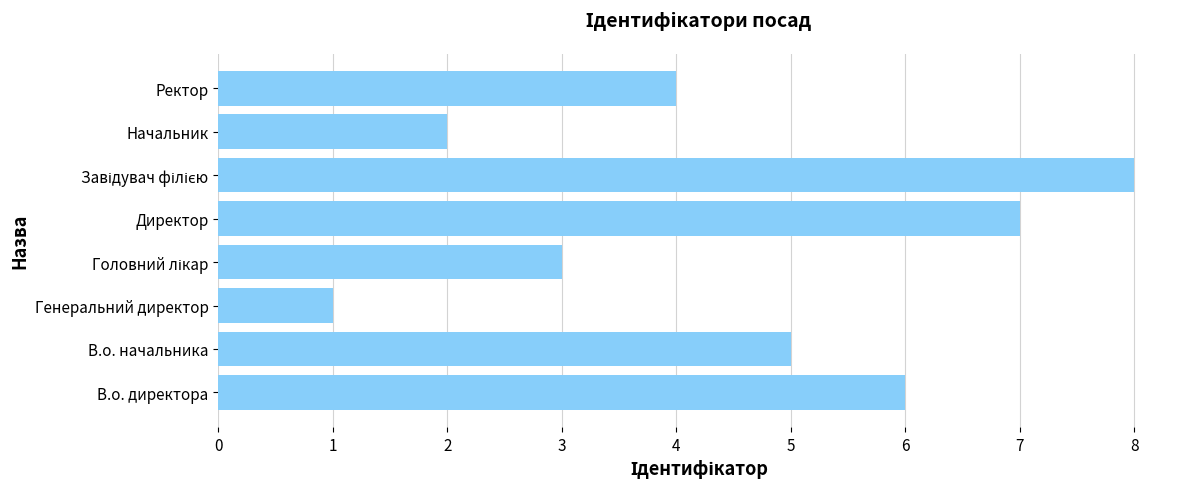

True or false: the data shows 12 at Директор.

False